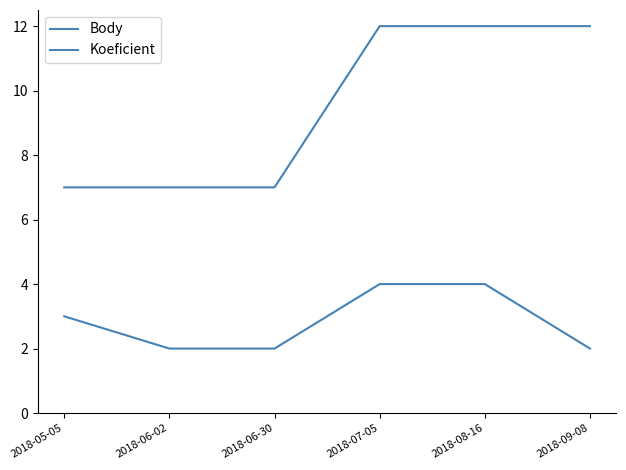

Is this an area chart (filled region under the line)?

No